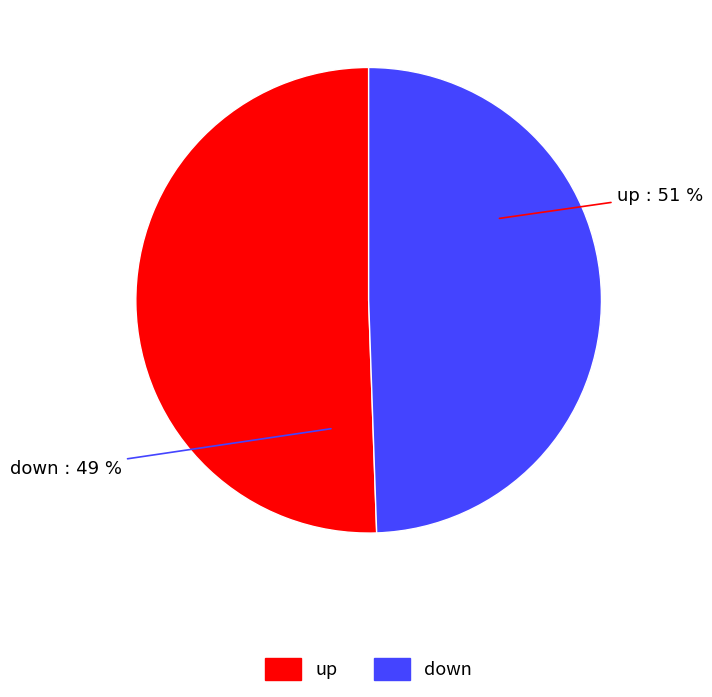

What percentage is the up slice, to the nearest percent?

51%